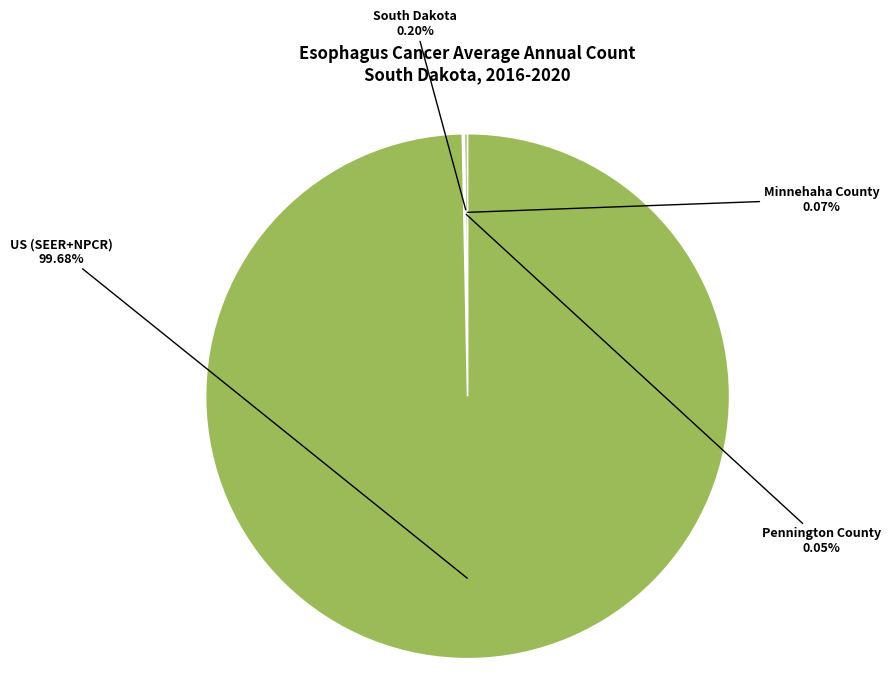

Is there any slice that represents more than half of the pie?

Yes